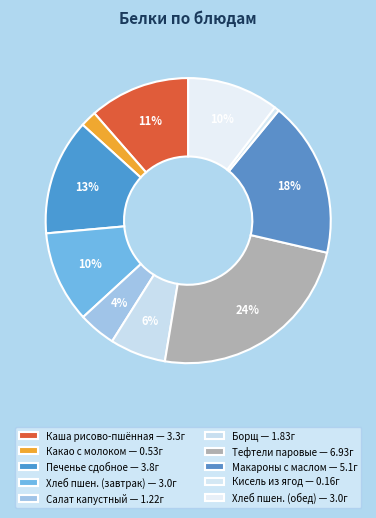

Count the number of slices in the pie.

10